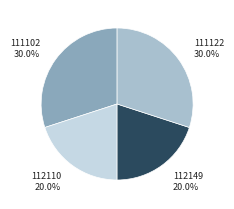

What percentage do 111102 and 112149 together represent?

50.0%